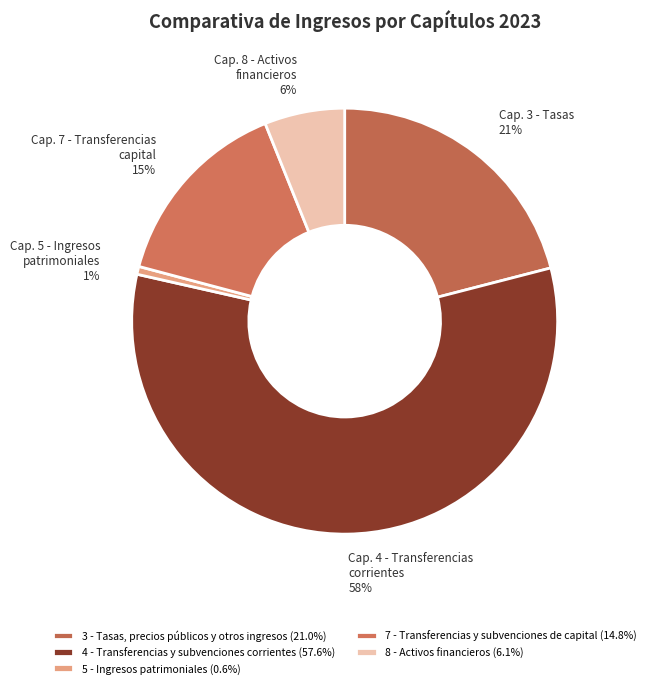

To the nearest percent, what percentage of the pie is 8 - Activos financieros?

6%